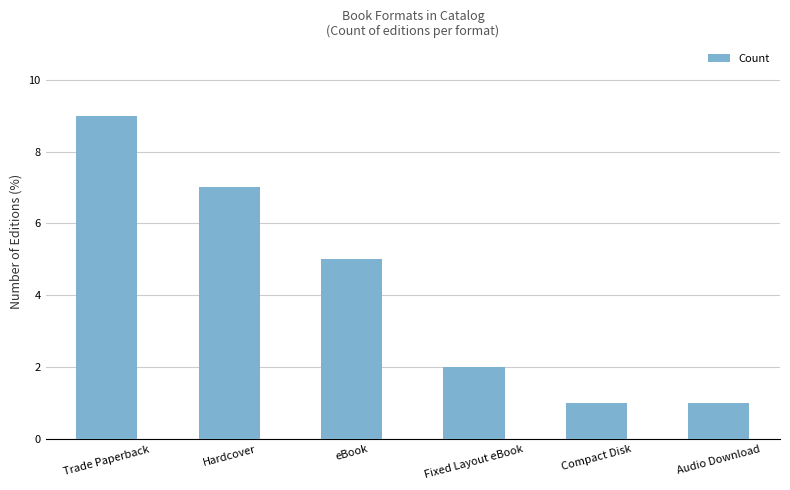

What is the value of the 6th bar from the left?

1